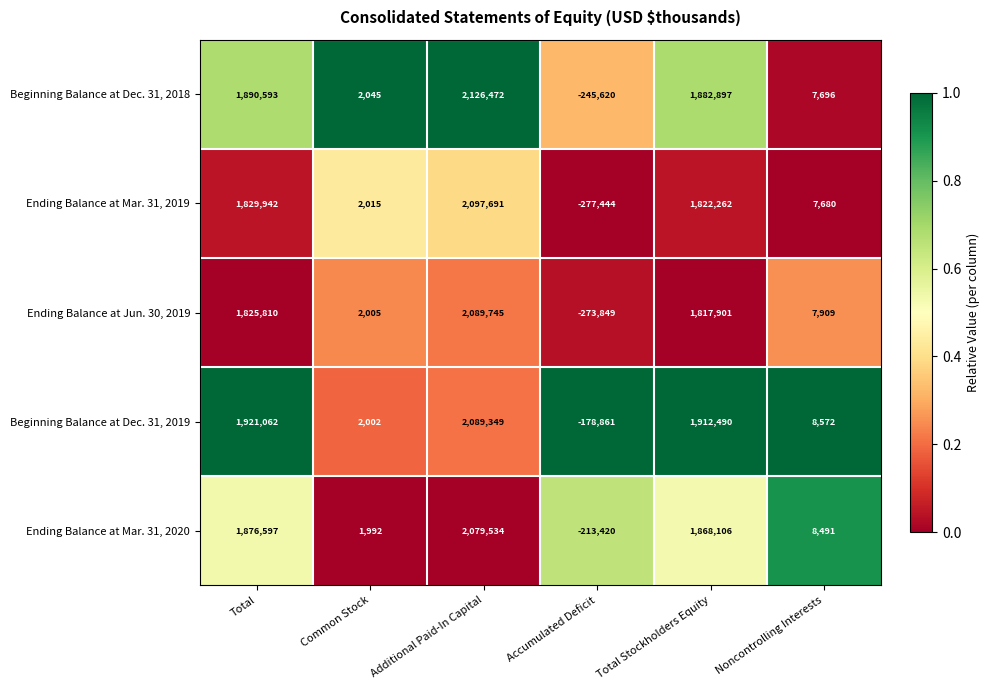

Is the value of Beginning Balance at Dec. 31, 2018 at Noncontrolling Interests greater than the value of Ending Balance at Mar. 31, 2019 at Noncontrolling Interests?

Yes